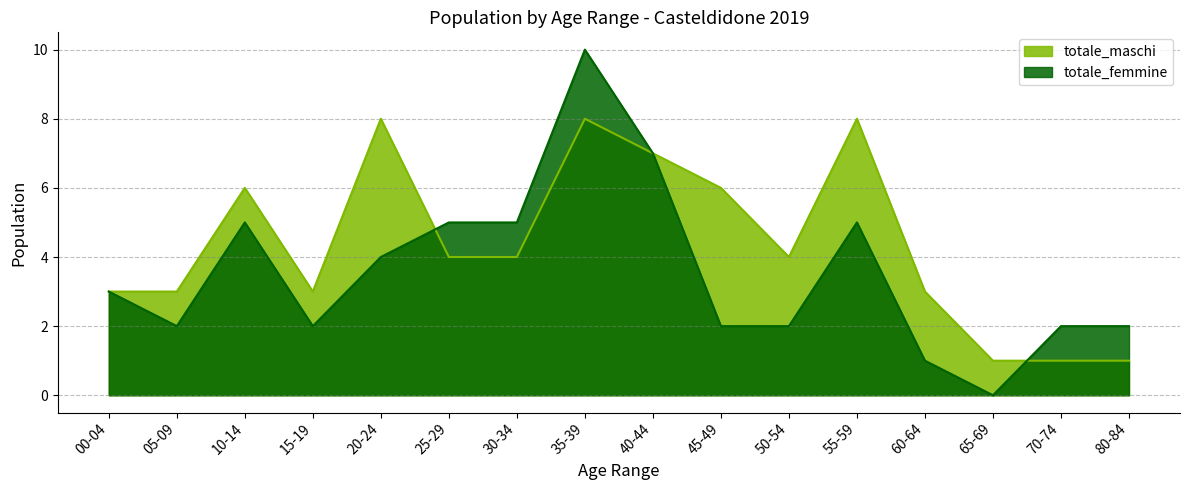

What is the sum of all totale_maschi values?

70